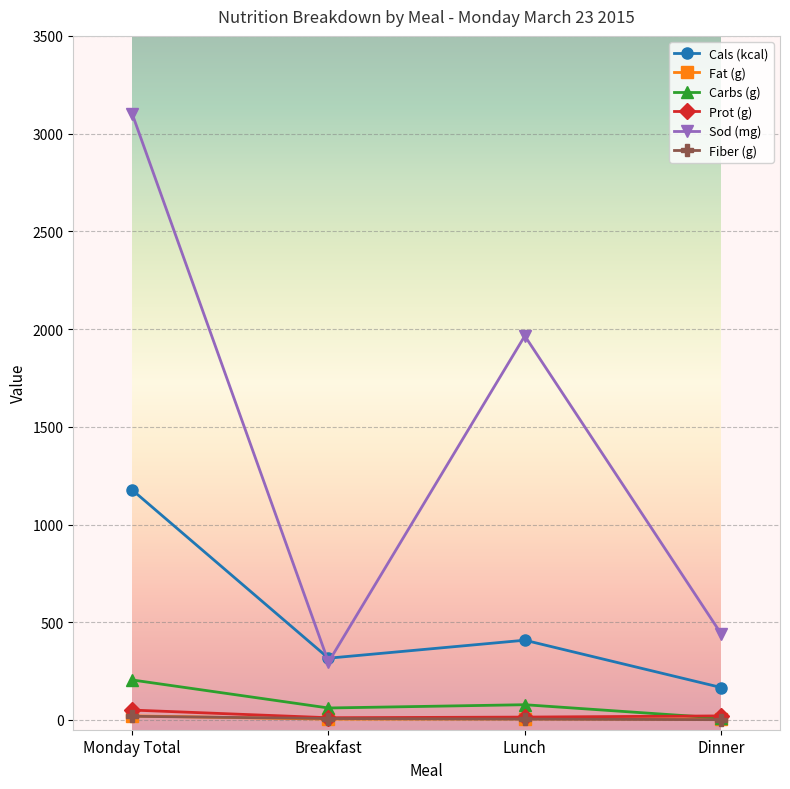

What is the sum of all Fat (g) values?

34.9